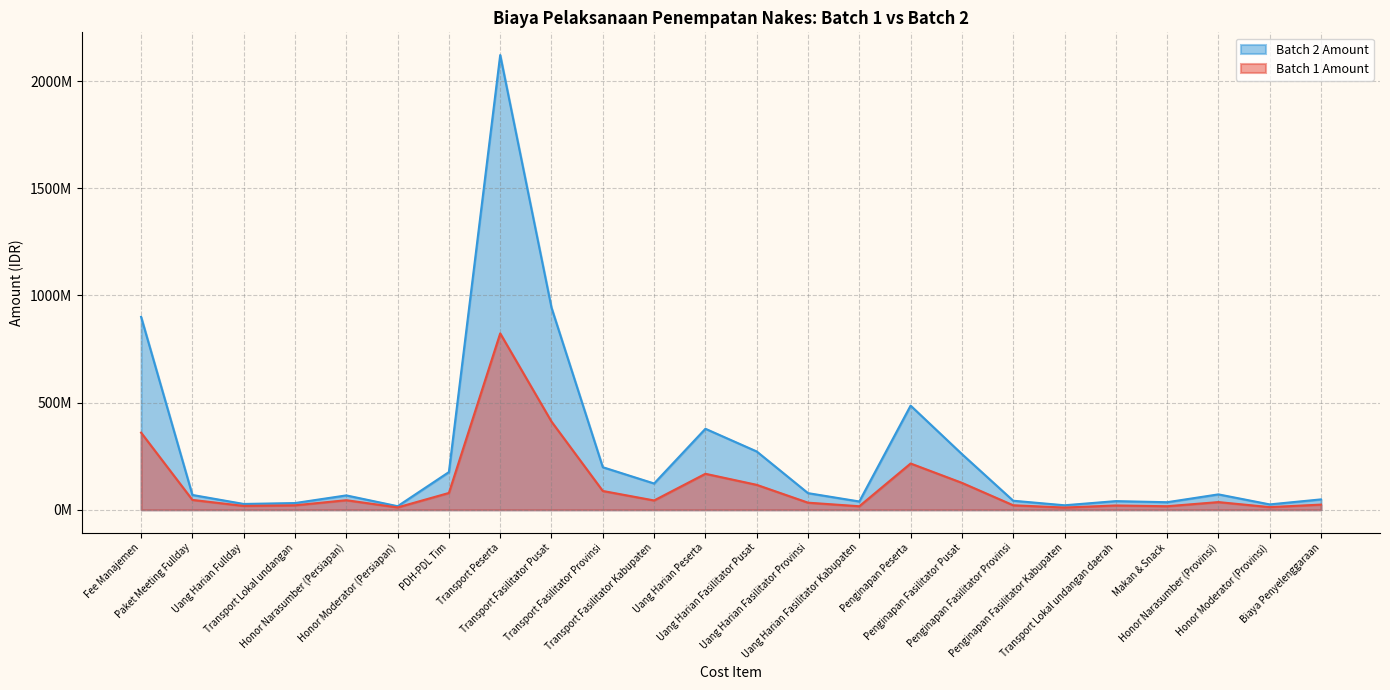

Read the Batch 1 Amount value at Honor Moderator (Provinsi).

12600000